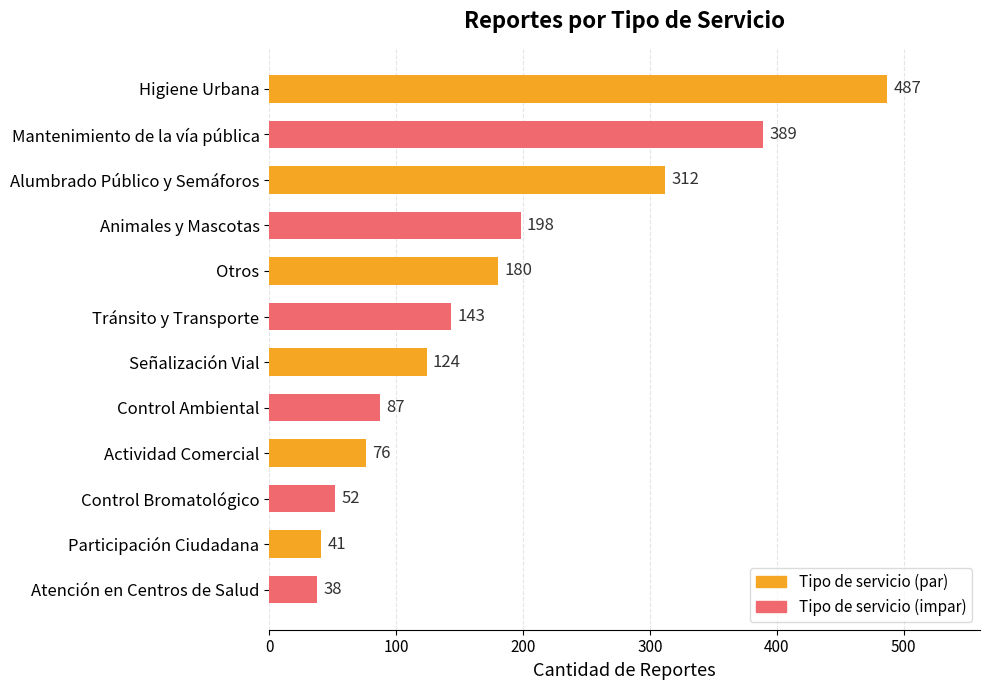

Where is the data nearest to the value 262?

Alumbrado Público y Semáforos